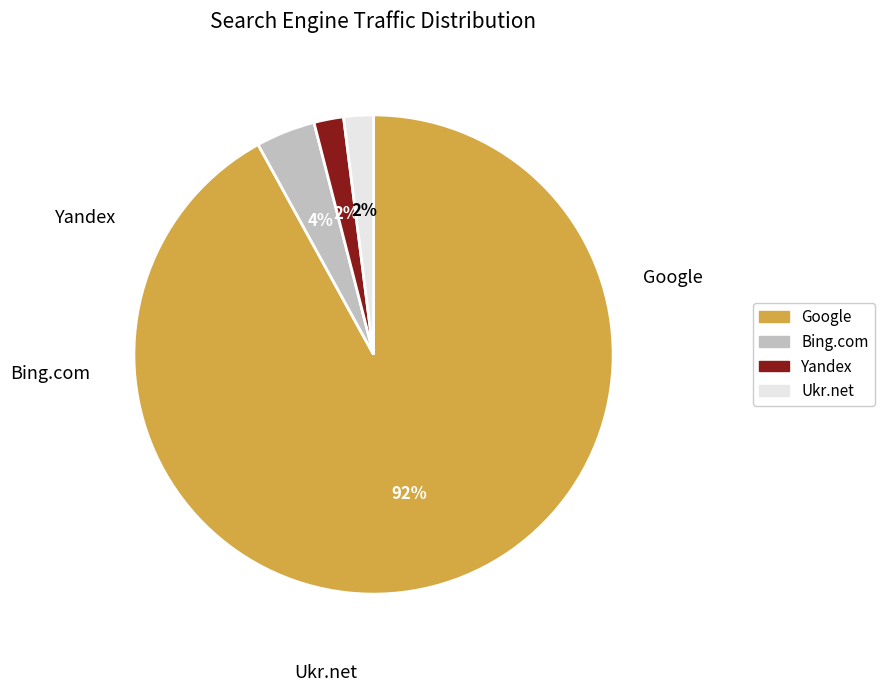

Approximately how many times larger is the value at Google compared to Ukr.net?

46.0